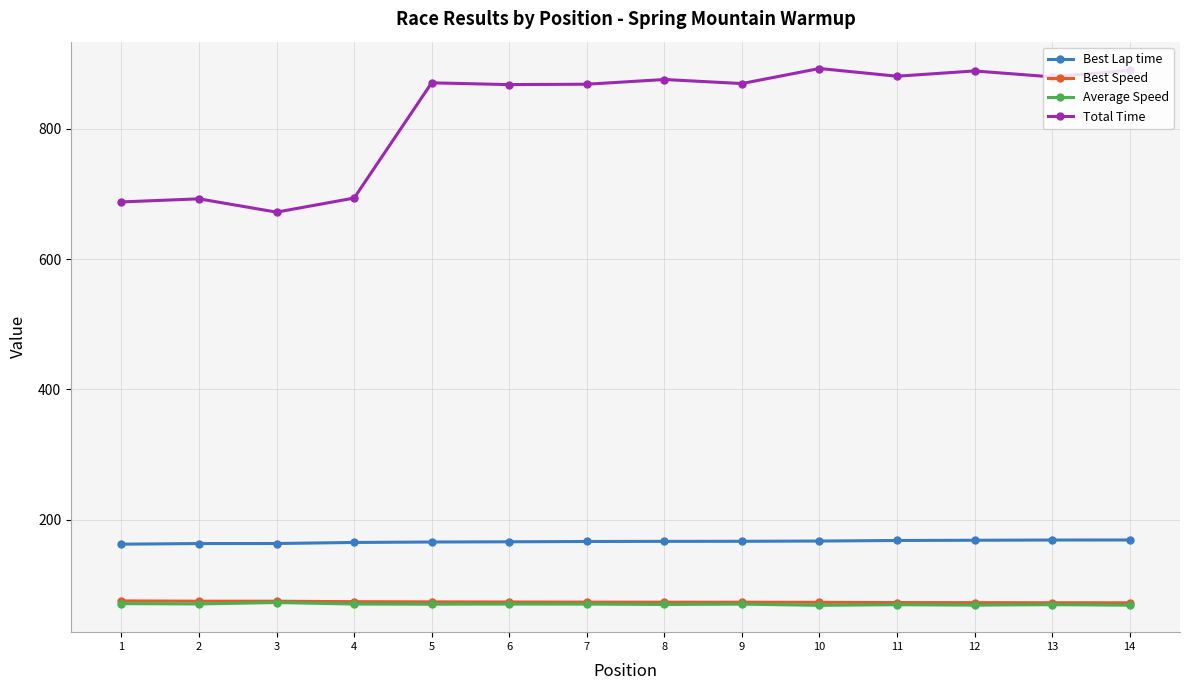

Count the number of data series in this chart.

4